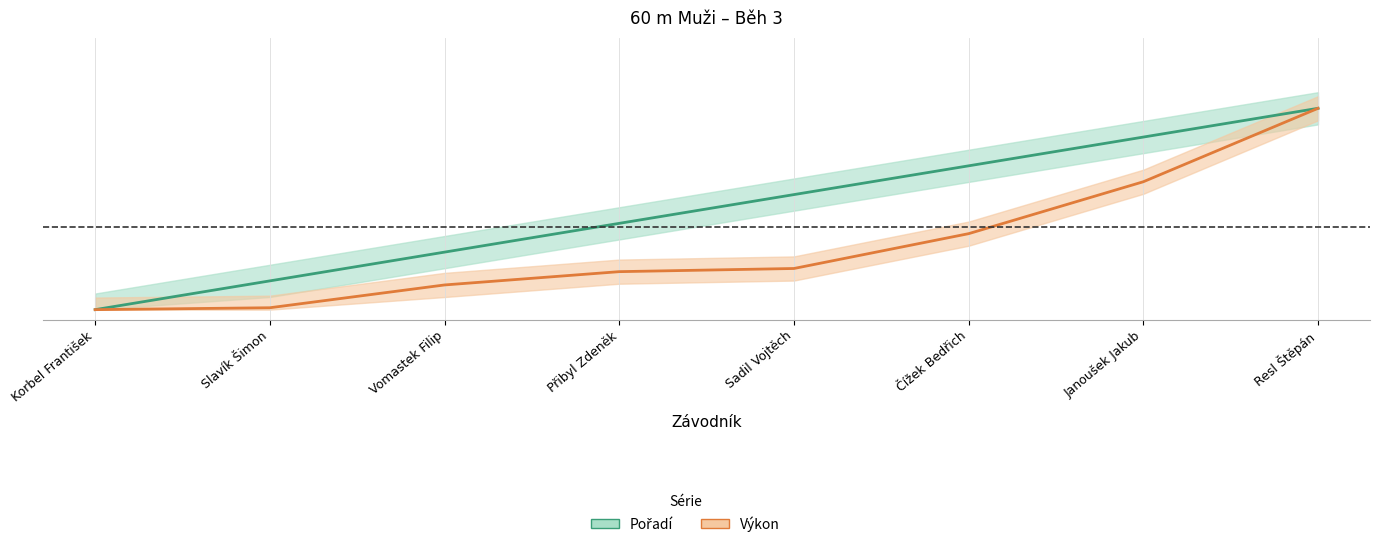

What is the label of the 3rd point from the left?

Vomastek Filip